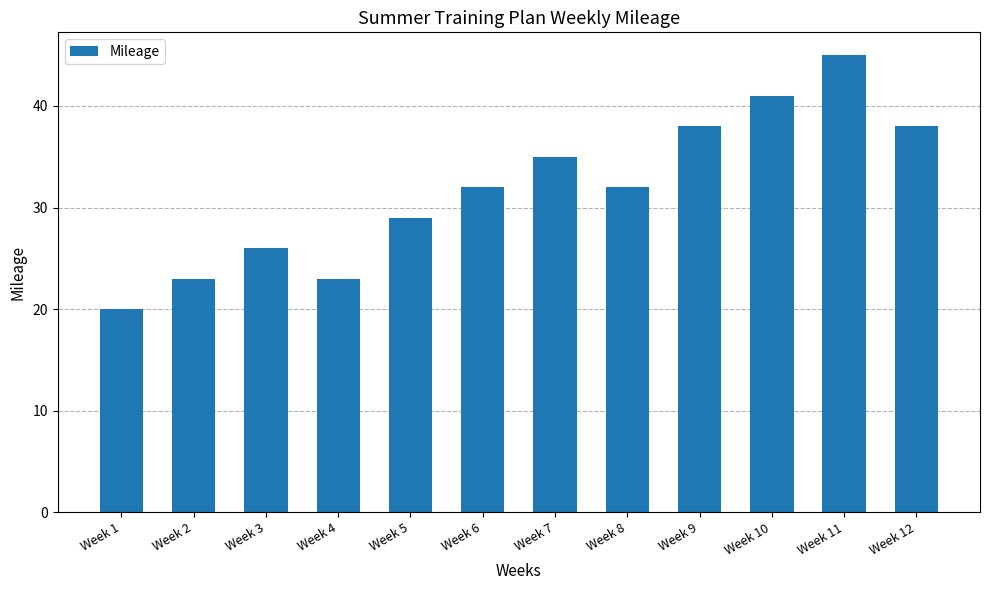

How many bars are there in total?

12